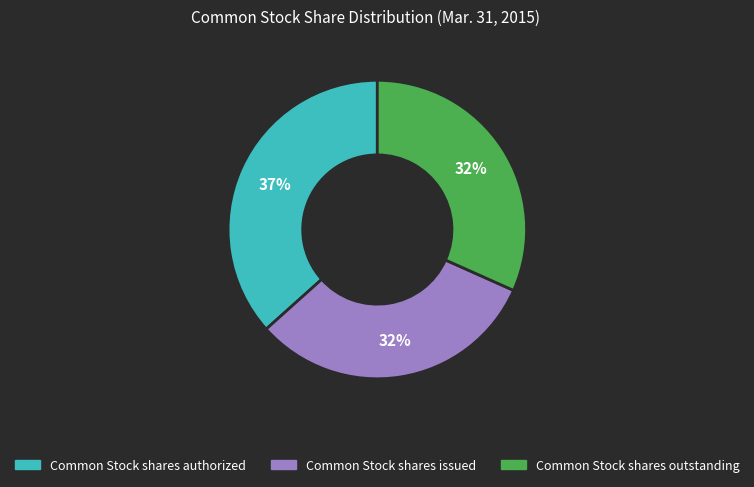

Do Common Stock shares issued and Common Stock shares authorized together represent more than half of the pie?

Yes